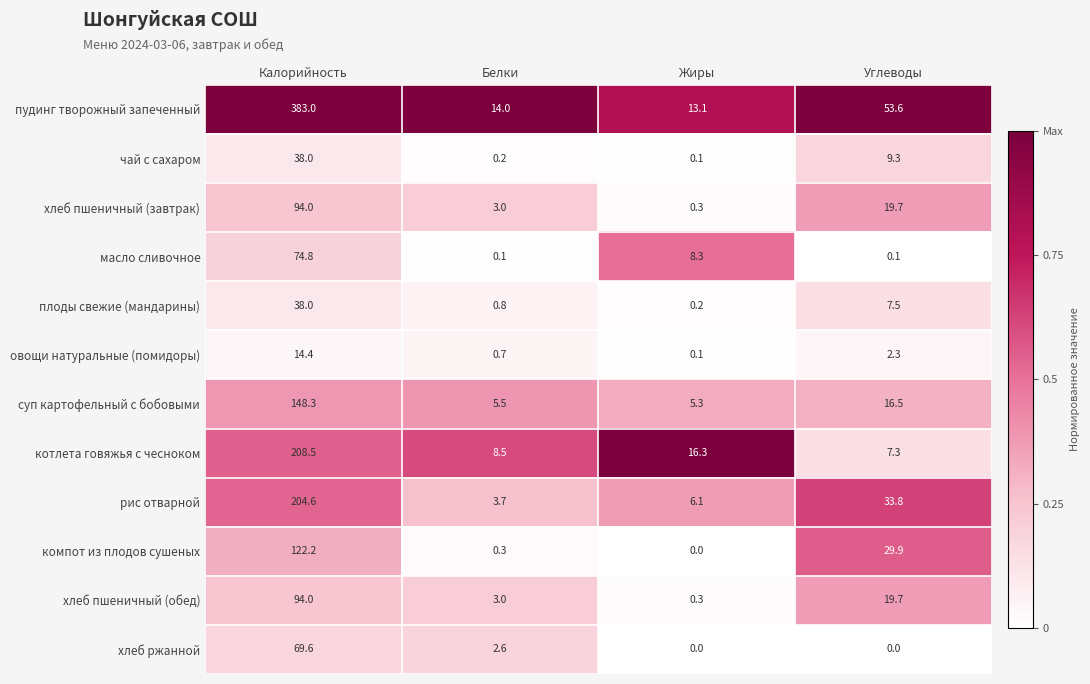

Which series has the largest range (max minus min)?

пудинг творожный запеченный